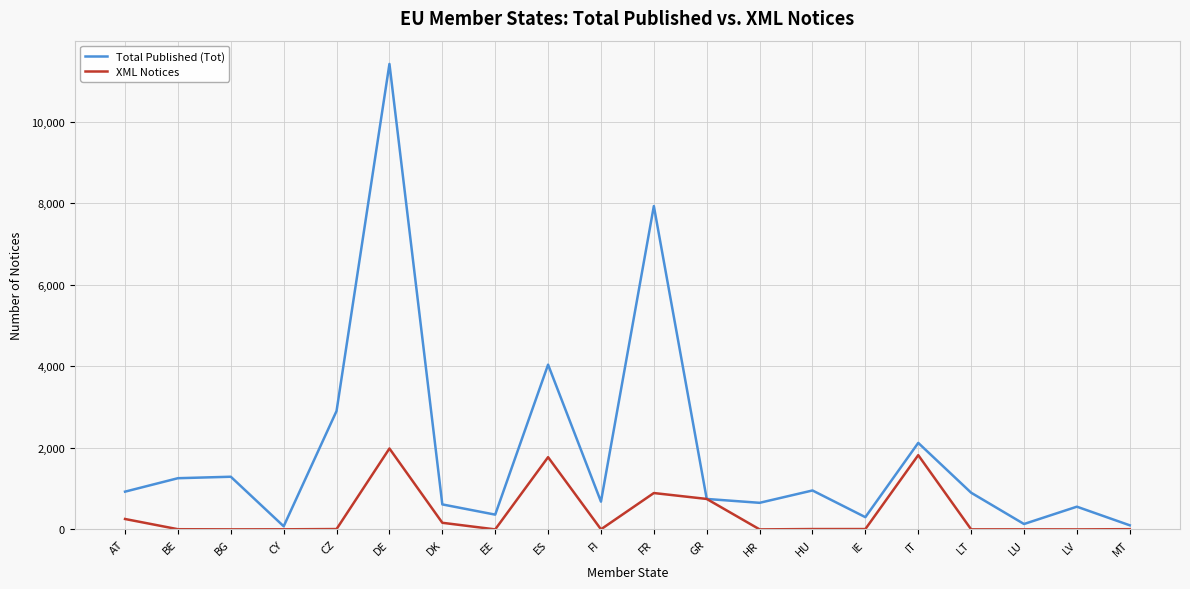

Rank the series by their average value, from lowest to highest.

XML Notices, Total Published (Tot)